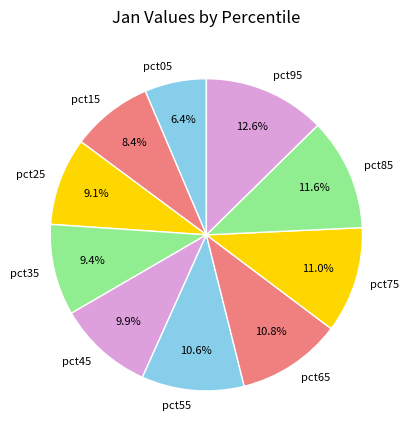

Between pct35 and pct55, which is larger?

pct55